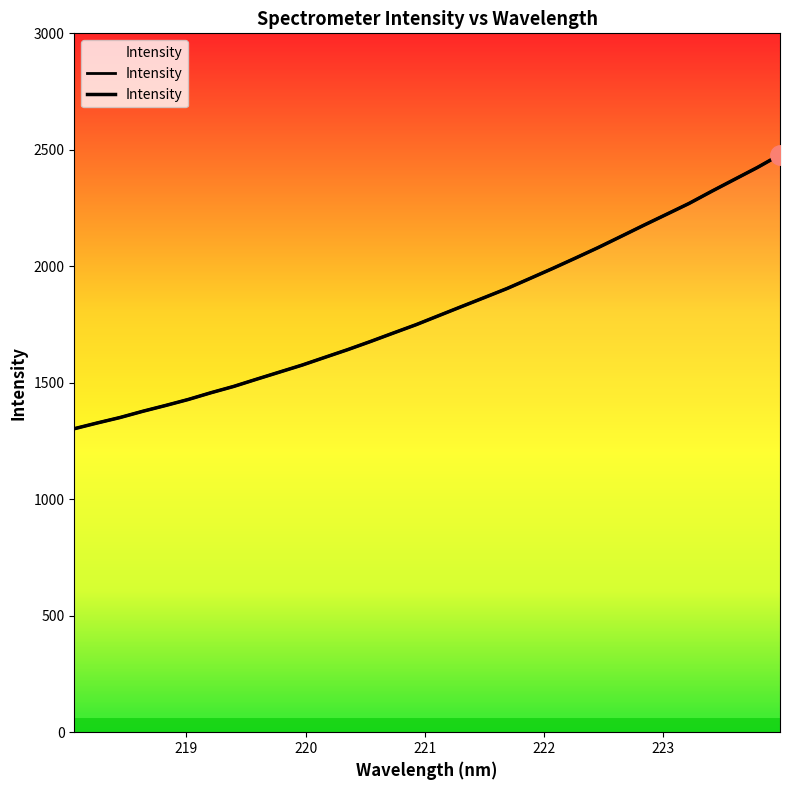

What is the sum of all values?

57990.2